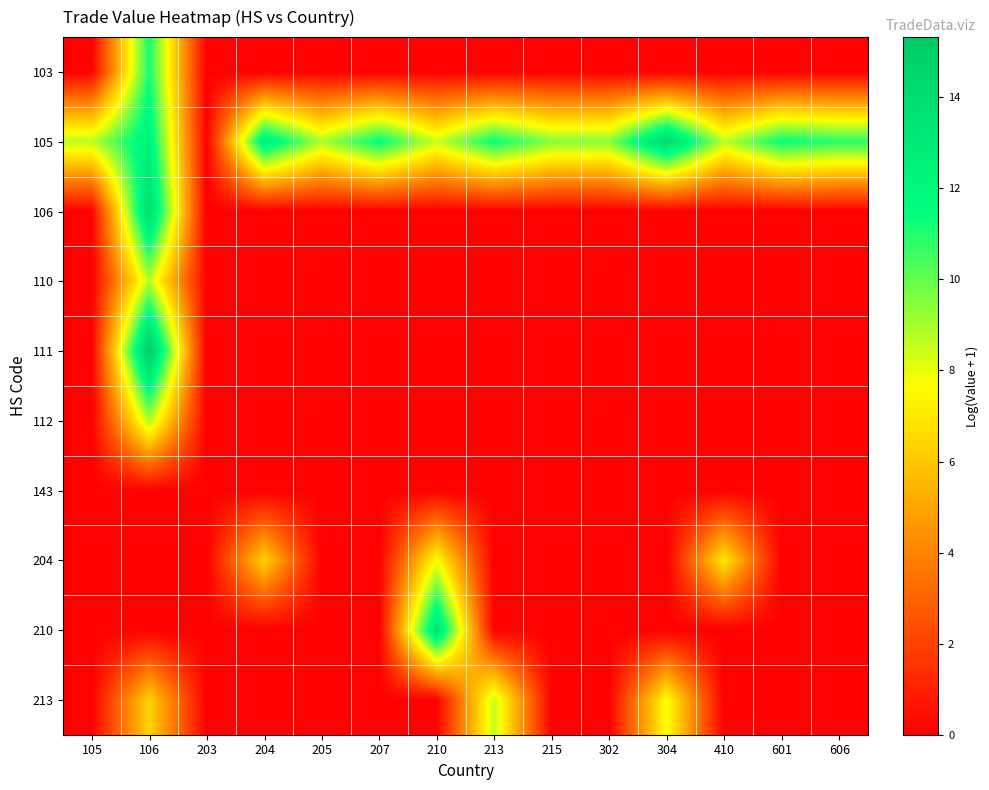

Reading left to right, transcribe all the data shown in this chart.

103: 105=0.0	106=11.2	203=0.0	204=0.0	205=0.0	207=0.0	210=0.0	213=0.0	215=0.0	302=0.0	304=0.0	410=0.0	601=0.0	606=0.0
105: 105=8.7	106=12.5	203=0.0	204=12.7	205=8.9	207=11.6	210=8.4	213=11.4	215=9.5	302=9.5	304=14.2	410=8.7	601=11.4	606=10.9
106: 105=0.0	106=14.0	203=0.0	204=0.0	205=0.0	207=0.0	210=0.0	213=0.0	215=0.0	302=0.0	304=0.0	410=0.0	601=0.0	606=0.0
110: 105=0.0	106=8.7	203=0.0	204=0.0	205=0.0	207=0.0	210=0.0	213=0.0	215=0.0	302=0.0	304=0.0	410=0.0	601=0.0	606=0.0
111: 105=0.0	106=15.3	203=0.0	204=0.0	205=0.0	207=0.0	210=0.0	213=0.0	215=0.0	302=0.0	304=0.0	410=0.0	601=0.0	606=0.0
112: 105=0.0	106=8.9	203=0.0	204=0.0	205=0.0	207=0.0	210=0.0	213=0.0	215=0.0	302=0.0	304=0.0	410=0.0	601=0.0	606=0.0
143: 105=0.0	106=0.0	203=0.0	204=0.0	205=0.0	207=0.0	210=0.0	213=0.0	215=0.0	302=0.0	304=0.0	410=0.0	601=0.0	606=0.0
204: 105=0.0	106=0.0	203=0.0	204=6.3	205=0.0	207=0.0	210=7.7	213=0.0	215=0.0	302=0.0	304=0.0	410=7.0	601=0.0	606=0.0
210: 105=0.0	106=0.0	203=0.0	204=0.0	205=0.0	207=0.0	210=13.6	213=0.0	215=0.0	302=0.0	304=0.0	410=0.0	601=0.0	606=0.0
213: 105=0.0	106=6.4	203=0.0	204=0.0	205=0.0	207=0.0	210=0.0	213=8.6	215=0.0	302=0.0	304=7.7	410=0.0	601=0.0	606=0.0